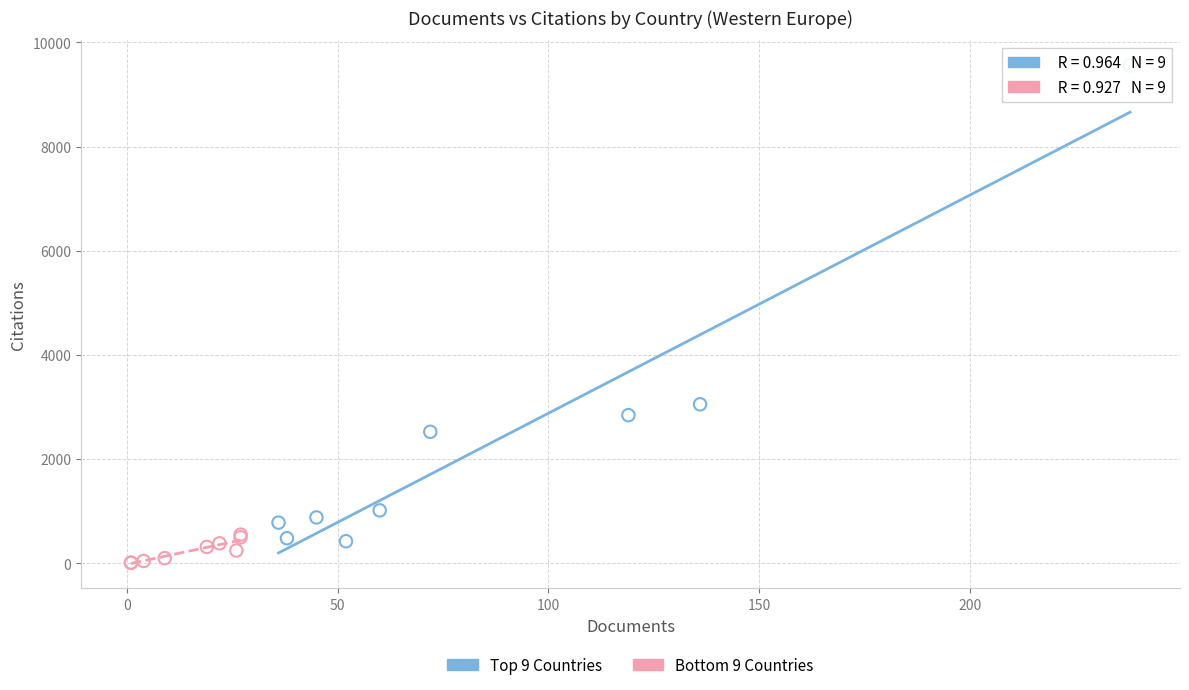

Which series contains the lowest Y value?

Bottom 9 Countries